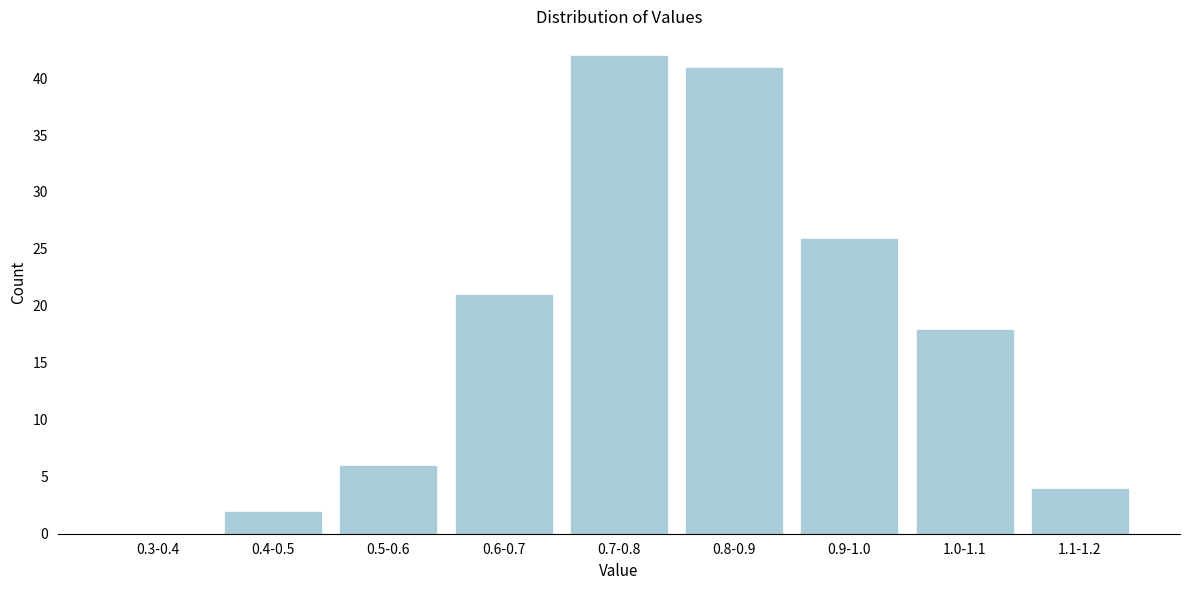

Reading left to right, what are all the values shown in this chart?

0.3-0.4=0	0.4-0.5=2	0.5-0.6=6	0.6-0.7=21	0.7-0.8=42	0.8-0.9=41	0.9-1.0=26	1.0-1.1=18	1.1-1.2=4